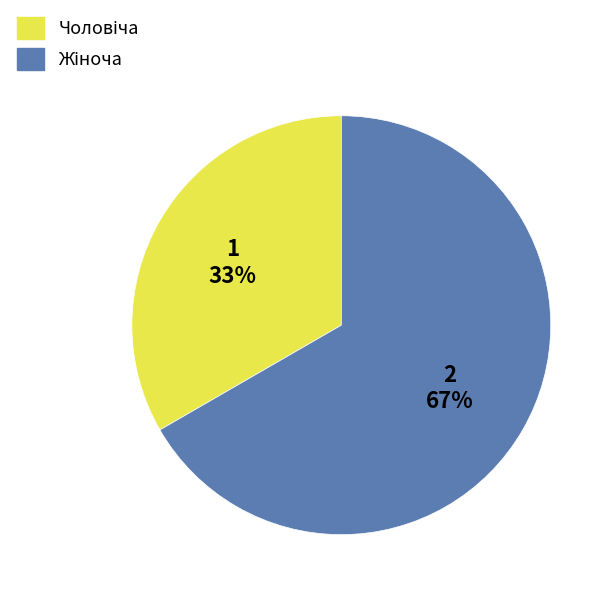

Does any single category account for the majority?

Yes